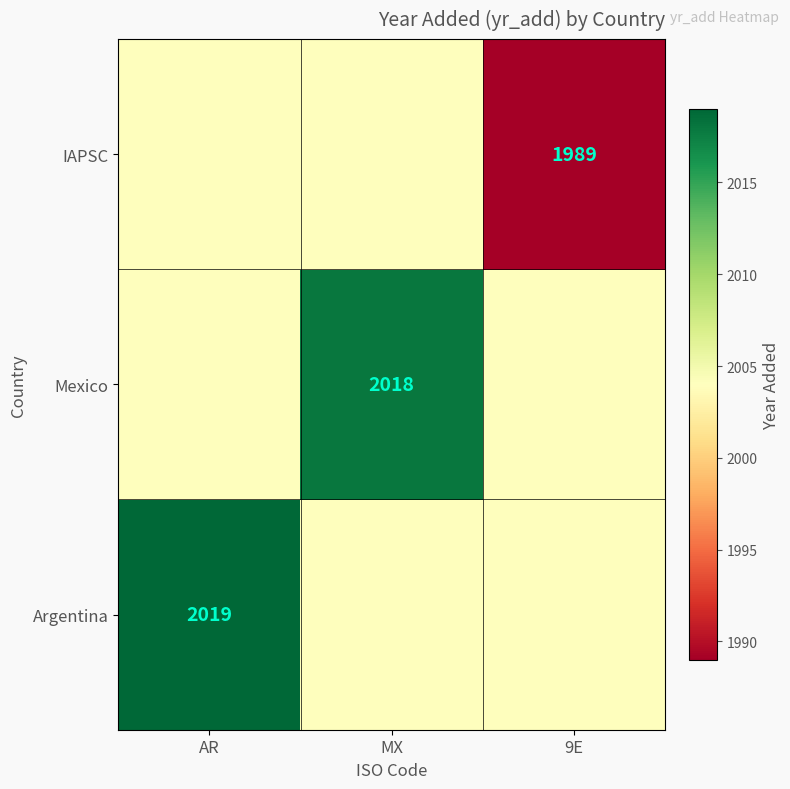

True or false: Argentina has a value of 2706 at AR.

False